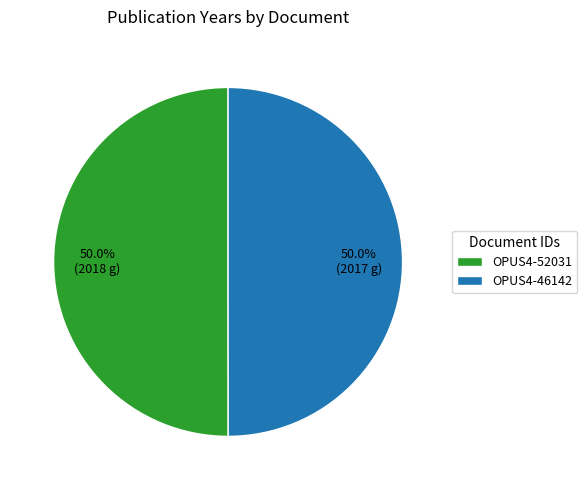

Combined, what portion of the pie is OPUS4-52031 and OPUS4-46142?

100.0%